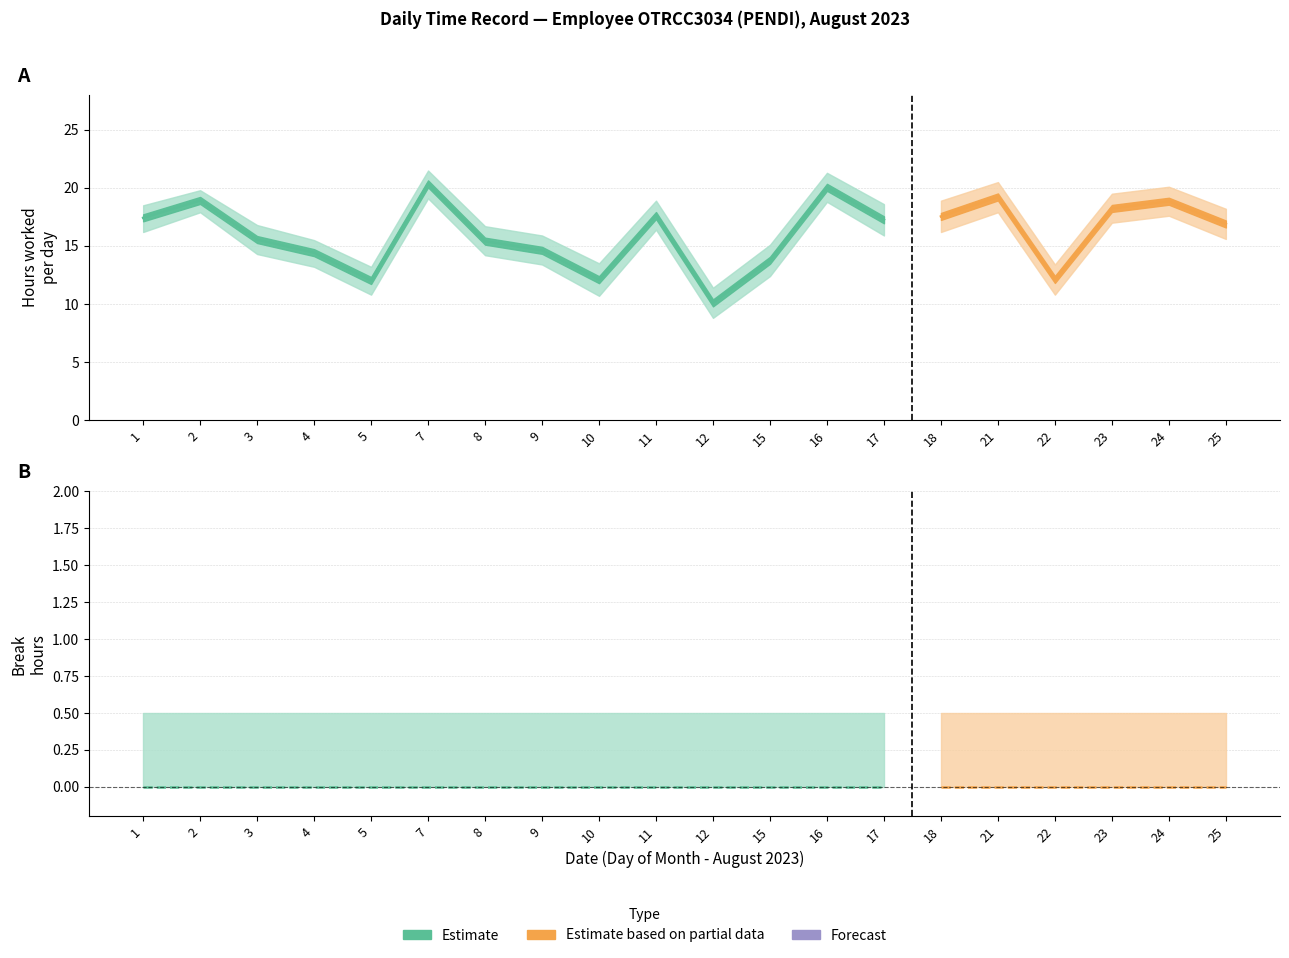

Does the chart have visible grid lines?

Yes